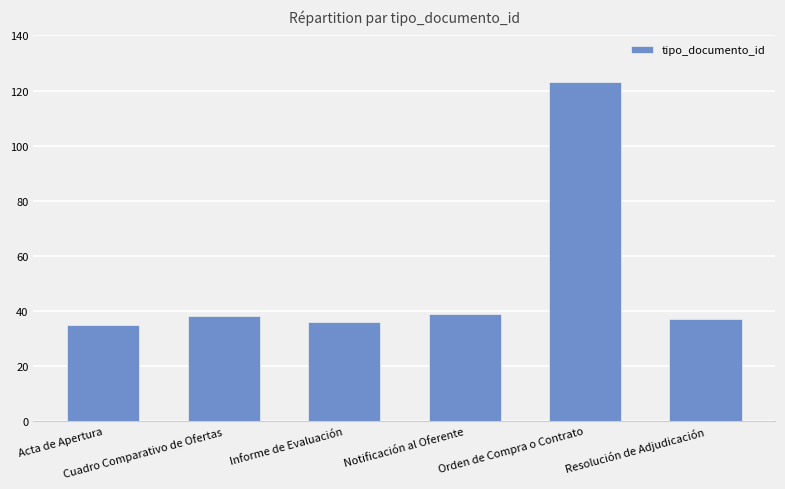

What is the difference between the maximum and minimum values?

88